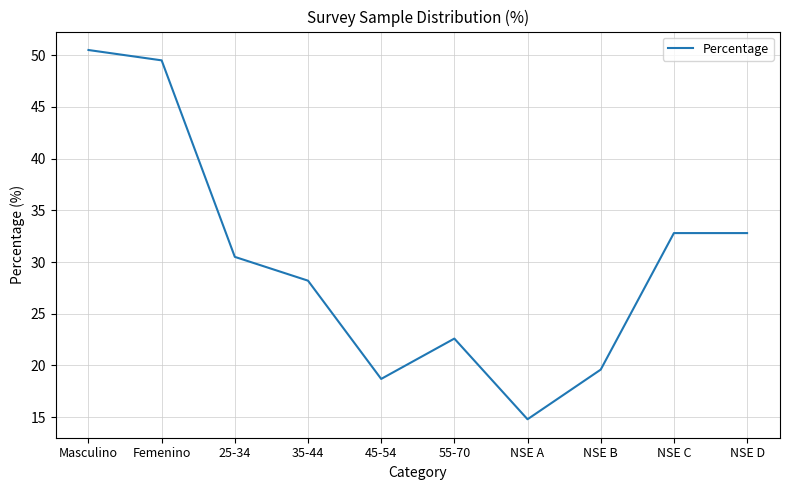

Does the chart have visible grid lines?

Yes